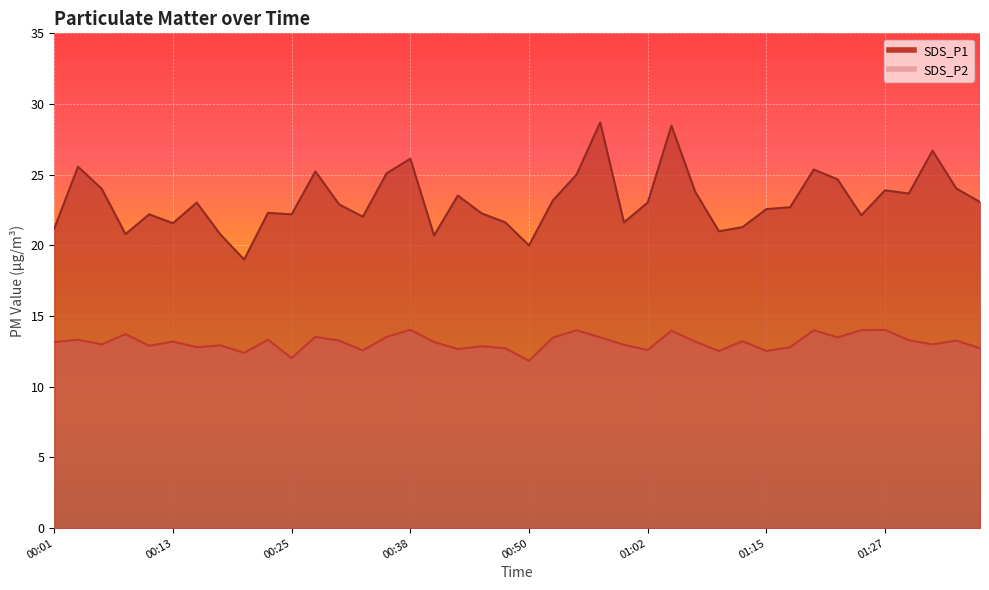

Where does the SDS_P1 series first go above 23?

00:03